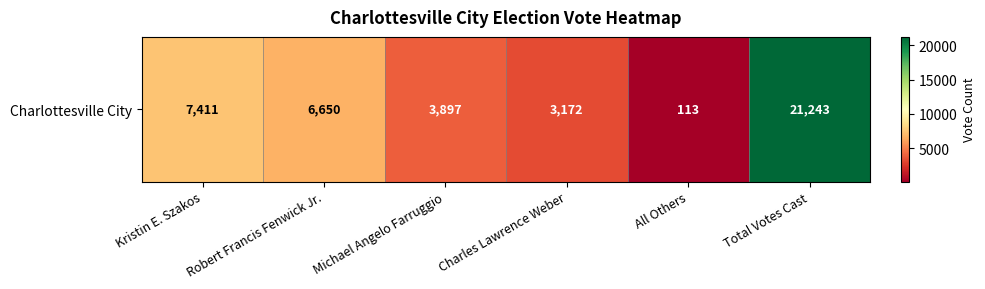

Which has a higher value, Robert Francis Fenwick Jr. or Total Votes Cast?

Total Votes Cast